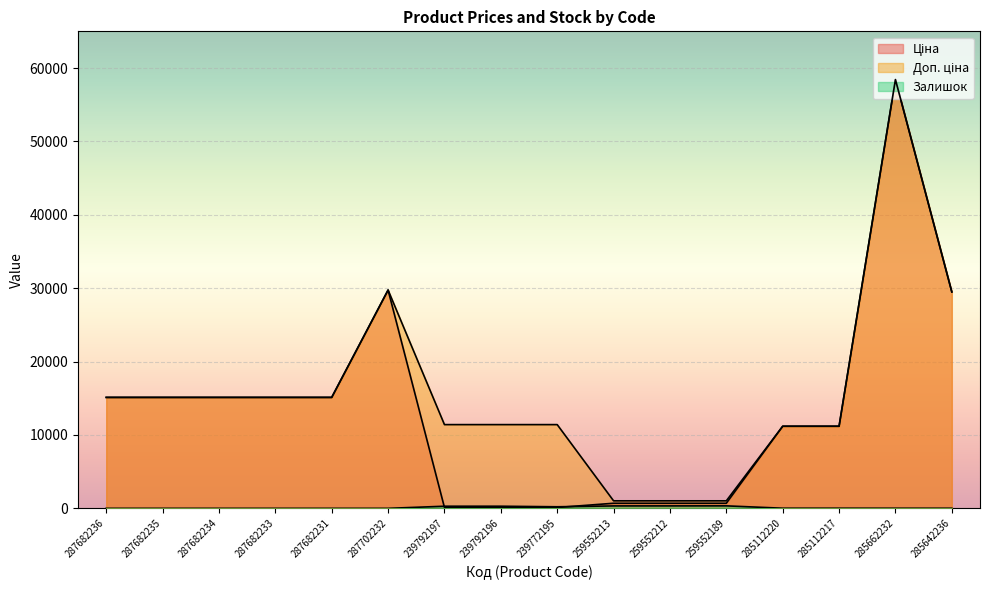

Where is Ціна nearest to the value 29270?

285642236